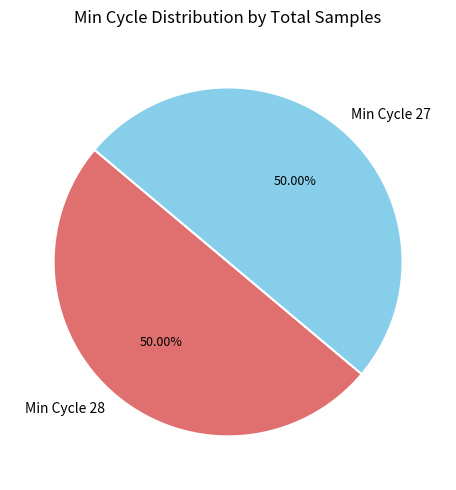

Do Min Cycle 27 and Min Cycle 28 together represent more than half of the pie?

Yes